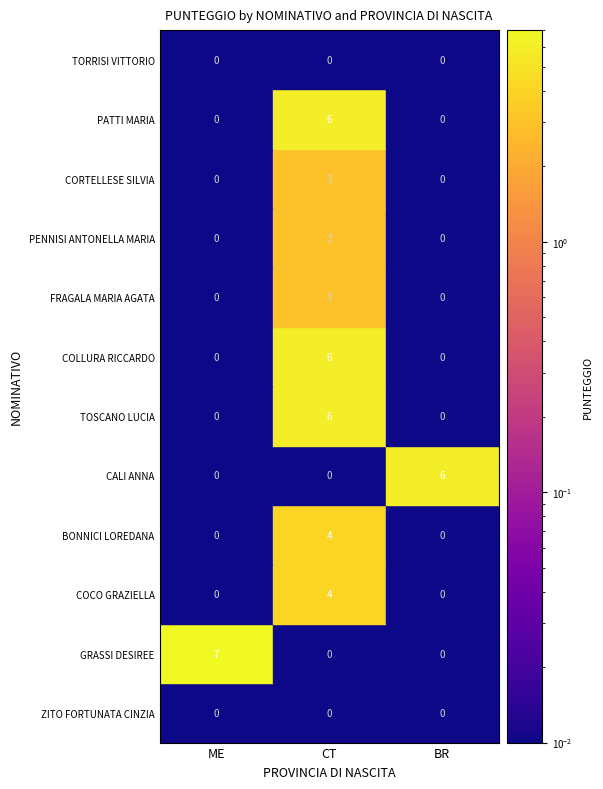

How many values in FRAGALA MARIA AGATA are above zero?

1